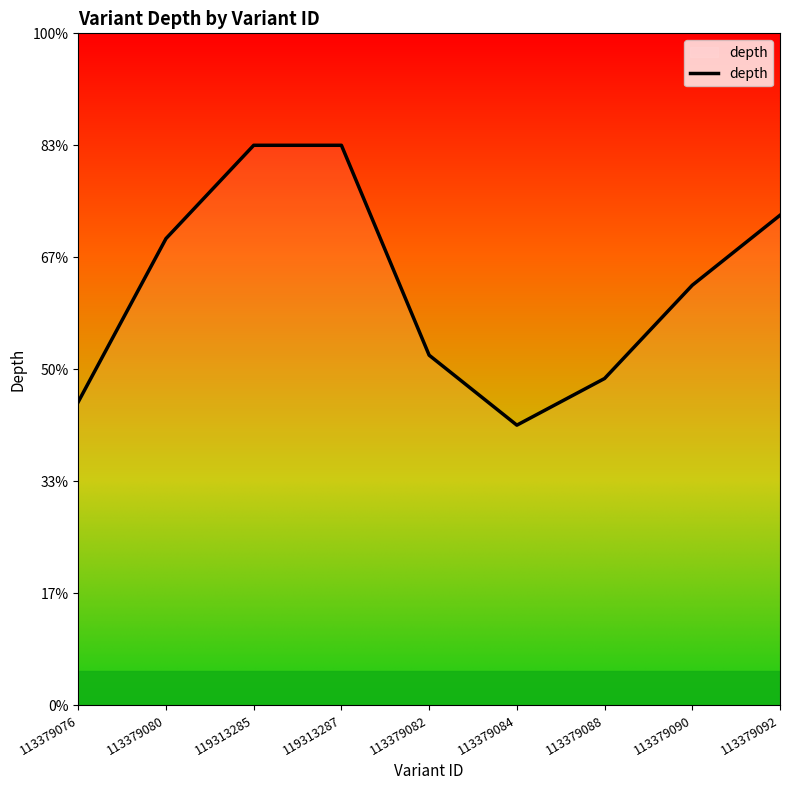

What is the label of the 2nd point from the right?

113379090